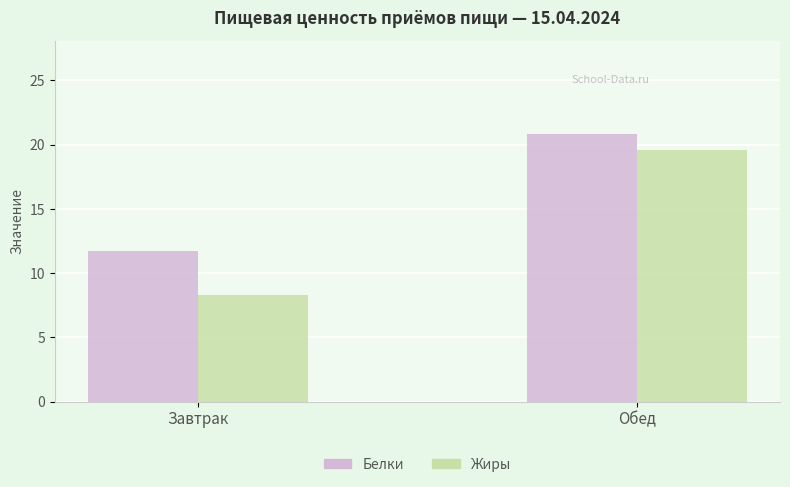

What is the smallest value displayed?

8.3